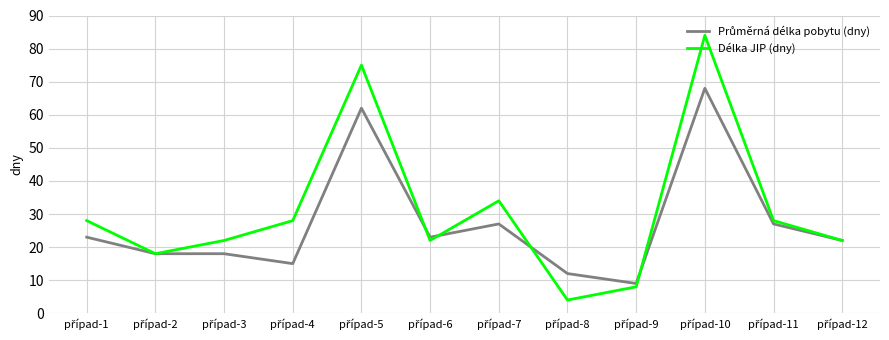

What is the lowest value of the Délka JIP (dny) series?

4